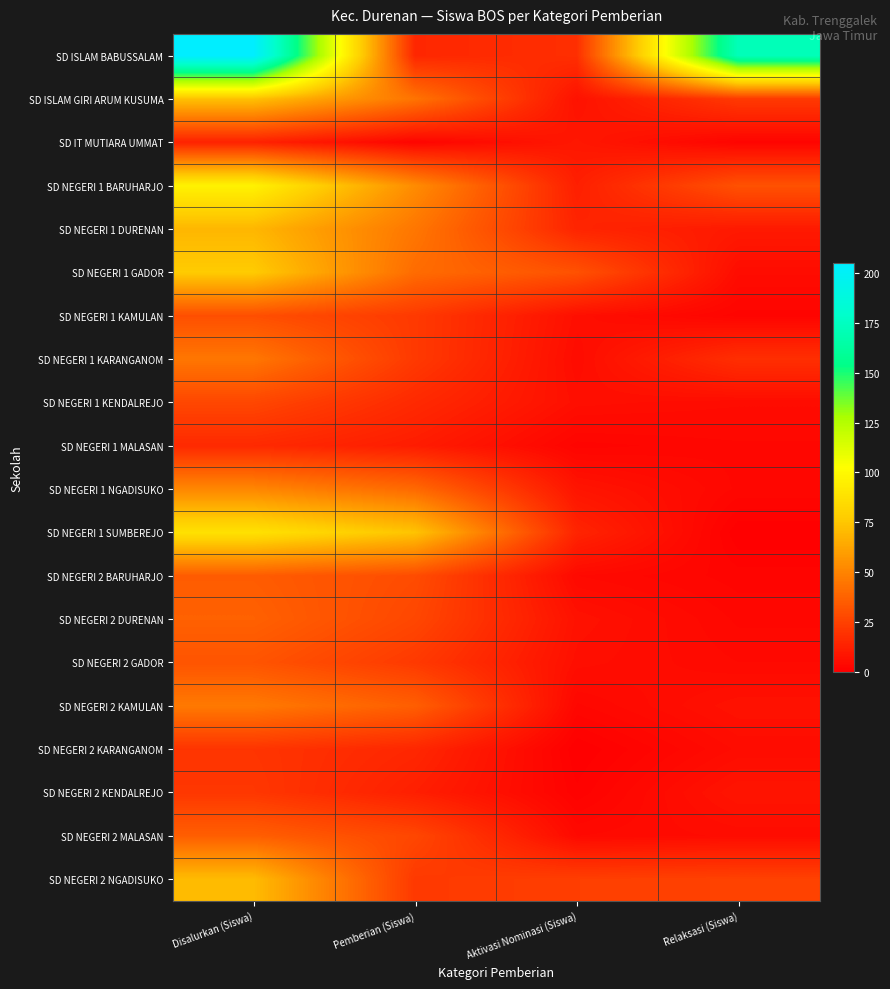

Reading left to right, what are all the values shown in this chart?

SD ISLAM BABUSSALAM: Disalurkan (Siswa)=205	Pemberian (Siswa)=15	Aktivasi Nominasi (Siswa)=18	Relaksasi (Siswa)=172
SD ISLAM GIRI ARUM KUSUMA: Disalurkan (Siswa)=73	Pemberian (Siswa)=44	Aktivasi Nominasi (Siswa)=7	Relaksasi (Siswa)=22
SD IT MUTIARA UMMAT: Disalurkan (Siswa)=13	Pemberian (Siswa)=2	Aktivasi Nominasi (Siswa)=9	Relaksasi (Siswa)=2
SD NEGERI 1 BARUHARJO: Disalurkan (Siswa)=96	Pemberian (Siswa)=53	Aktivasi Nominasi (Siswa)=12	Relaksasi (Siswa)=31
SD NEGERI 1 DURENAN: Disalurkan (Siswa)=69	Pemberian (Siswa)=45	Aktivasi Nominasi (Siswa)=14	Relaksasi (Siswa)=10
SD NEGERI 1 GADOR: Disalurkan (Siswa)=77	Pemberian (Siswa)=41	Aktivasi Nominasi (Siswa)=31	Relaksasi (Siswa)=5
SD NEGERI 1 KAMULAN: Disalurkan (Siswa)=30	Pemberian (Siswa)=22	Aktivasi Nominasi (Siswa)=6	Relaksasi (Siswa)=2
SD NEGERI 1 KARANGANOM: Disalurkan (Siswa)=45	Pemberian (Siswa)=22	Aktivasi Nominasi (Siswa)=5	Relaksasi (Siswa)=18
SD NEGERI 1 KENDALREJO: Disalurkan (Siswa)=27	Pemberian (Siswa)=16	Aktivasi Nominasi (Siswa)=6	Relaksasi (Siswa)=5
SD NEGERI 1 MALASAN: Disalurkan (Siswa)=16	Pemberian (Siswa)=11	Aktivasi Nominasi (Siswa)=2	Relaksasi (Siswa)=3
SD NEGERI 1 NGADISUKO: Disalurkan (Siswa)=51	Pemberian (Siswa)=40	Aktivasi Nominasi (Siswa)=8	Relaksasi (Siswa)=3
SD NEGERI 1 SUMBEREJO: Disalurkan (Siswa)=88	Pemberian (Siswa)=74	Aktivasi Nominasi (Siswa)=14	Relaksasi (Siswa)=0
SD NEGERI 2 BARUHARJO: Disalurkan (Siswa)=35	Pemberian (Siswa)=29	Aktivasi Nominasi (Siswa)=4	Relaksasi (Siswa)=2
SD NEGERI 2 DURENAN: Disalurkan (Siswa)=37	Pemberian (Siswa)=27	Aktivasi Nominasi (Siswa)=7	Relaksasi (Siswa)=3
SD NEGERI 2 GADOR: Disalurkan (Siswa)=32	Pemberian (Siswa)=22	Aktivasi Nominasi (Siswa)=6	Relaksasi (Siswa)=4
SD NEGERI 2 KAMULAN: Disalurkan (Siswa)=46	Pemberian (Siswa)=36	Aktivasi Nominasi (Siswa)=3	Relaksasi (Siswa)=7
SD NEGERI 2 KARANGANOM: Disalurkan (Siswa)=20	Pemberian (Siswa)=15	Aktivasi Nominasi (Siswa)=0	Relaksasi (Siswa)=5
SD NEGERI 2 KENDALREJO: Disalurkan (Siswa)=21	Pemberian (Siswa)=12	Aktivasi Nominasi (Siswa)=1	Relaksasi (Siswa)=8
SD NEGERI 2 MALASAN: Disalurkan (Siswa)=36	Pemberian (Siswa)=27	Aktivasi Nominasi (Siswa)=4	Relaksasi (Siswa)=5
SD NEGERI 2 NGADISUKO: Disalurkan (Siswa)=71	Pemberian (Siswa)=22	Aktivasi Nominasi (Siswa)=24	Relaksasi (Siswa)=25